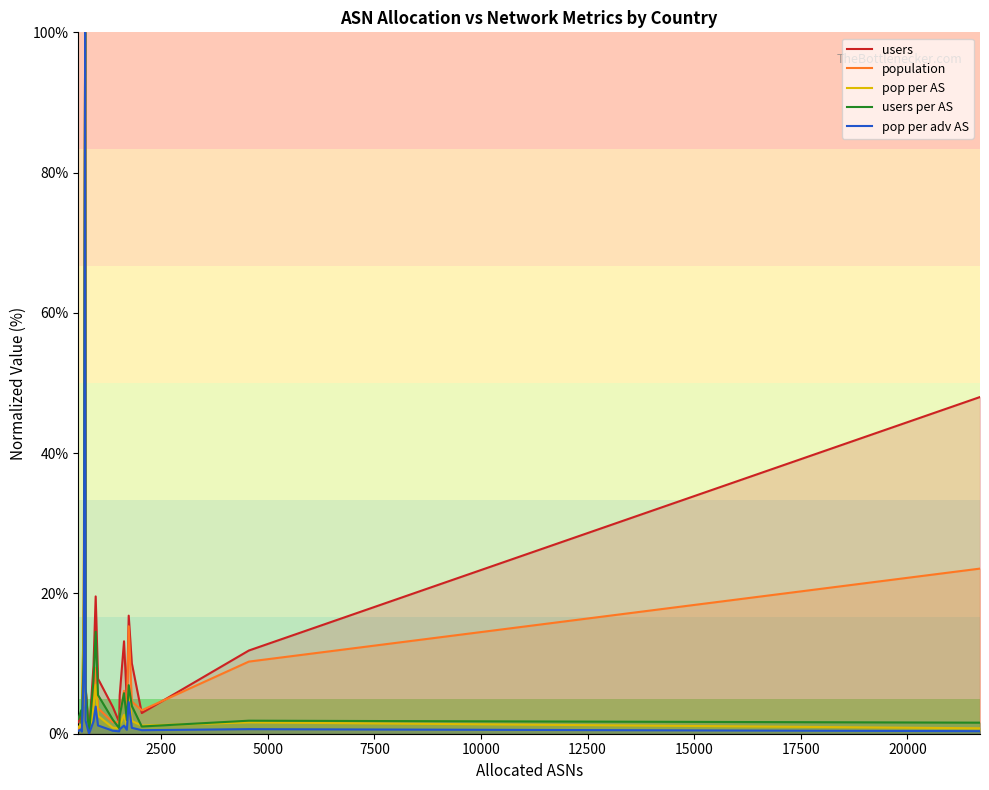

How many values in the users series are below 7?

10